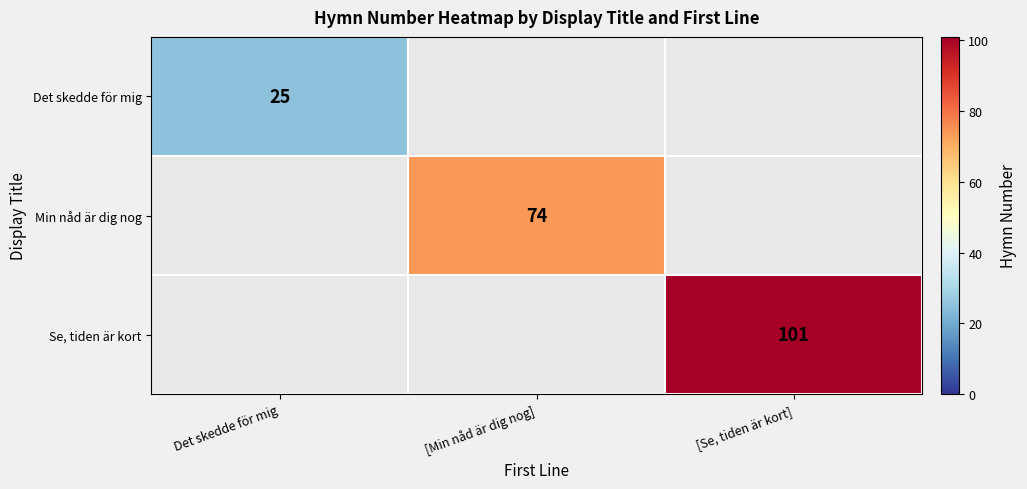

The value of Se, tiden är kort at [Se, tiden är kort] is 101. True or false?

True